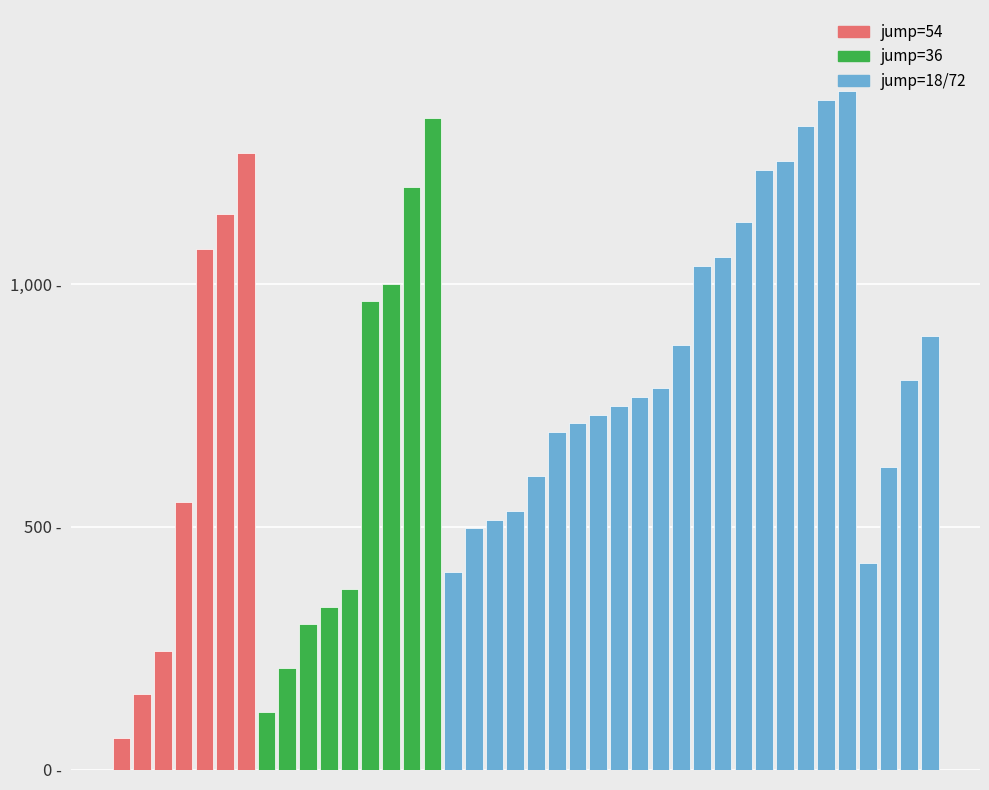

Are the bars horizontal?

No